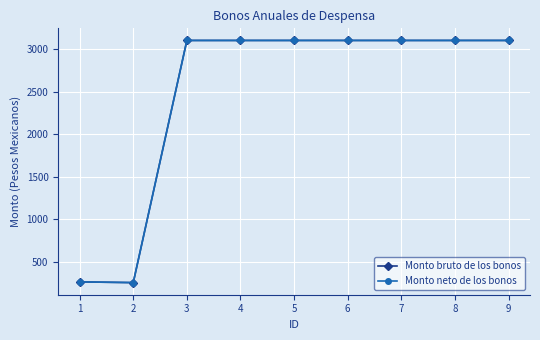

True or false: Monto neto de los bonos and Monto bruto de los bonos intersect in this chart.

False